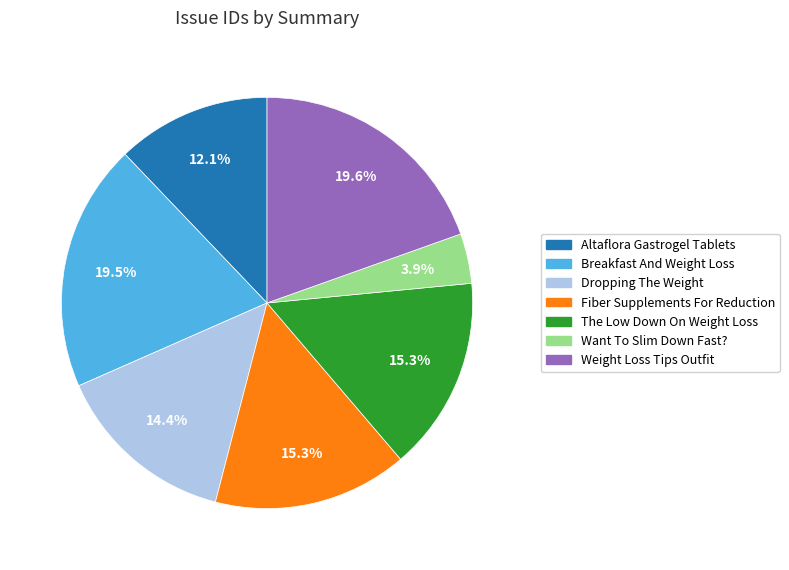

How many segments does this pie chart have?

7